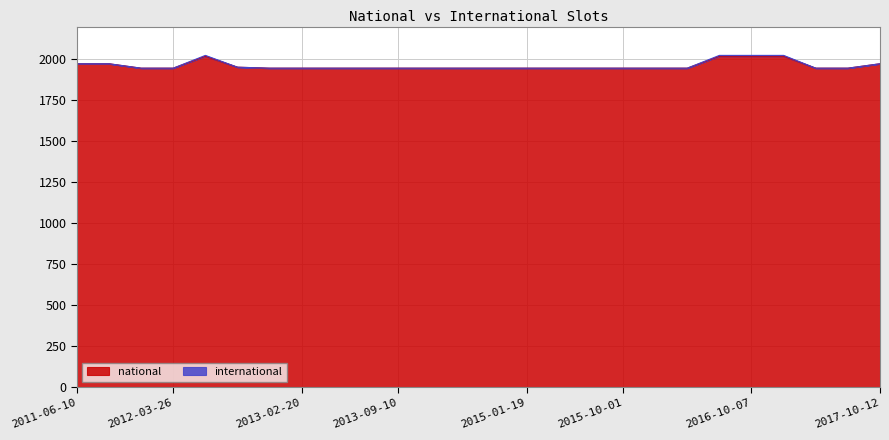

What is the label of the 15th point from the left?

2015-01-19